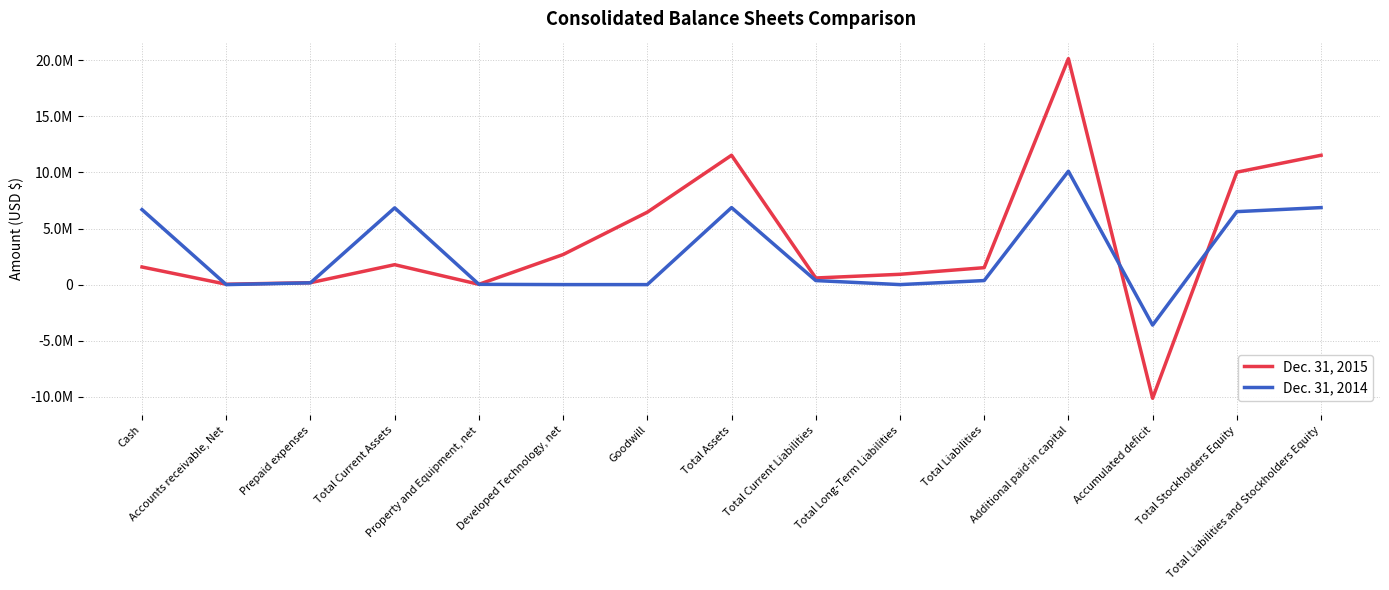

At which label does Dec. 31, 2015 first exceed 1570167?

Total Current Assets